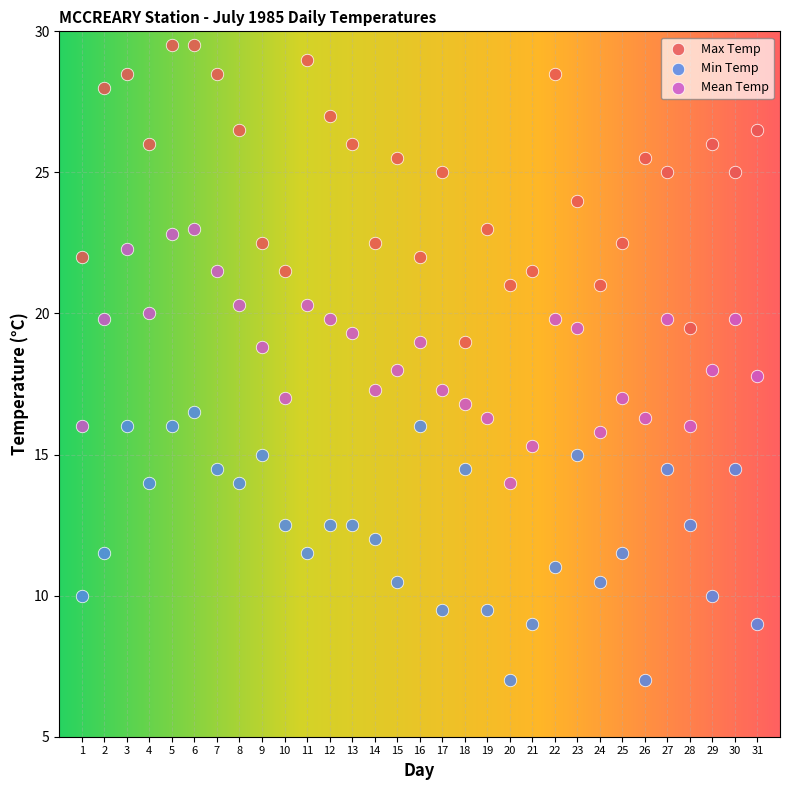

Across all data points, what is the range of Y values (max minus min)?

22.5